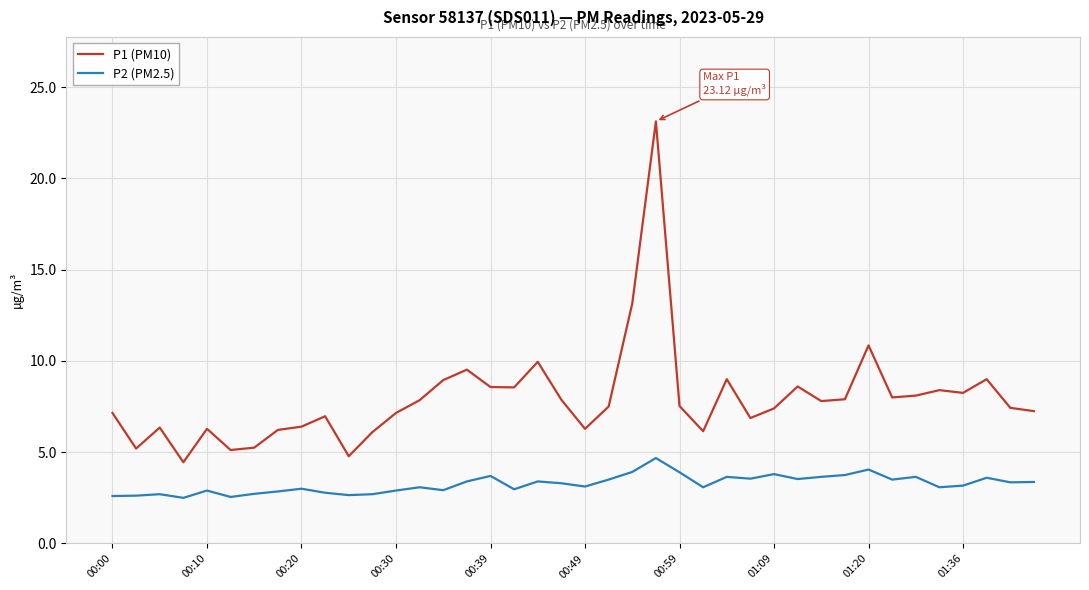

Rank the series by their average value, from highest to lowest.

P1 (PM10), P2 (PM2.5)